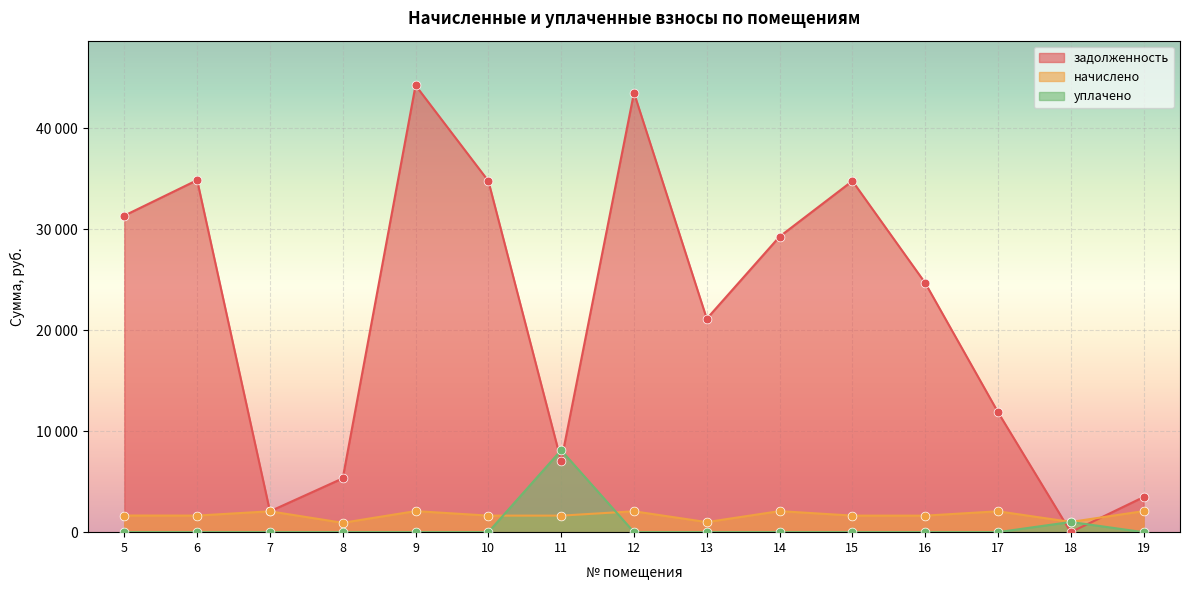

Which series has the largest total across all categories?

задолженность